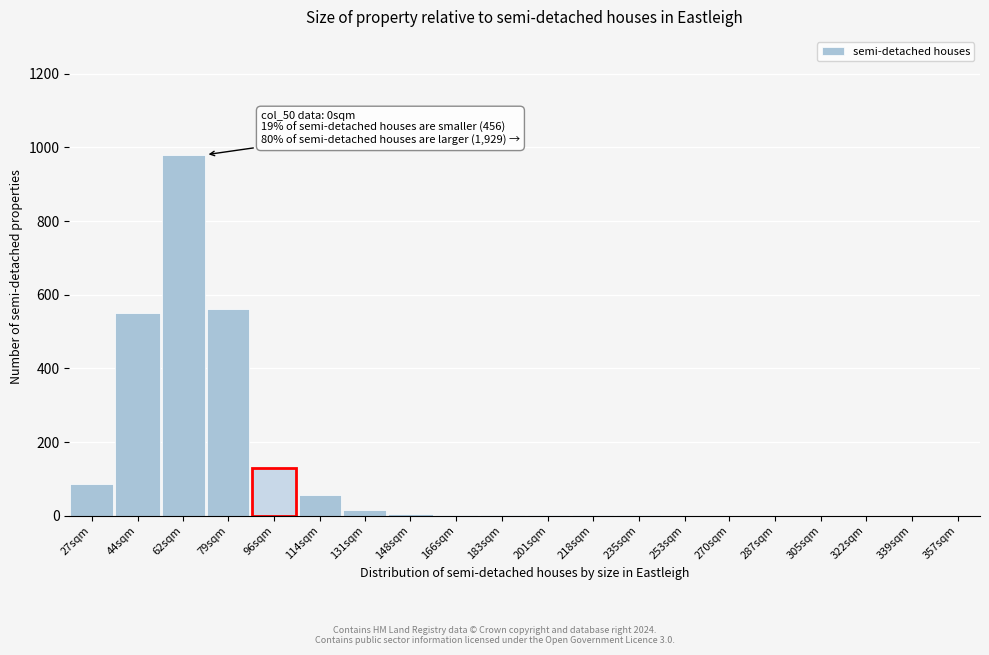

What is the ratio of the value at 96sqm to the value at 27sqm?

1.5